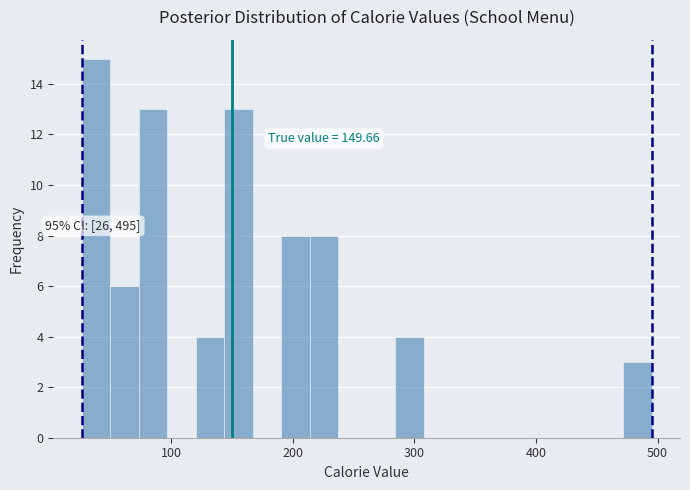

Read against the x-axis, roughly where is the centre of the tallest bar?

40